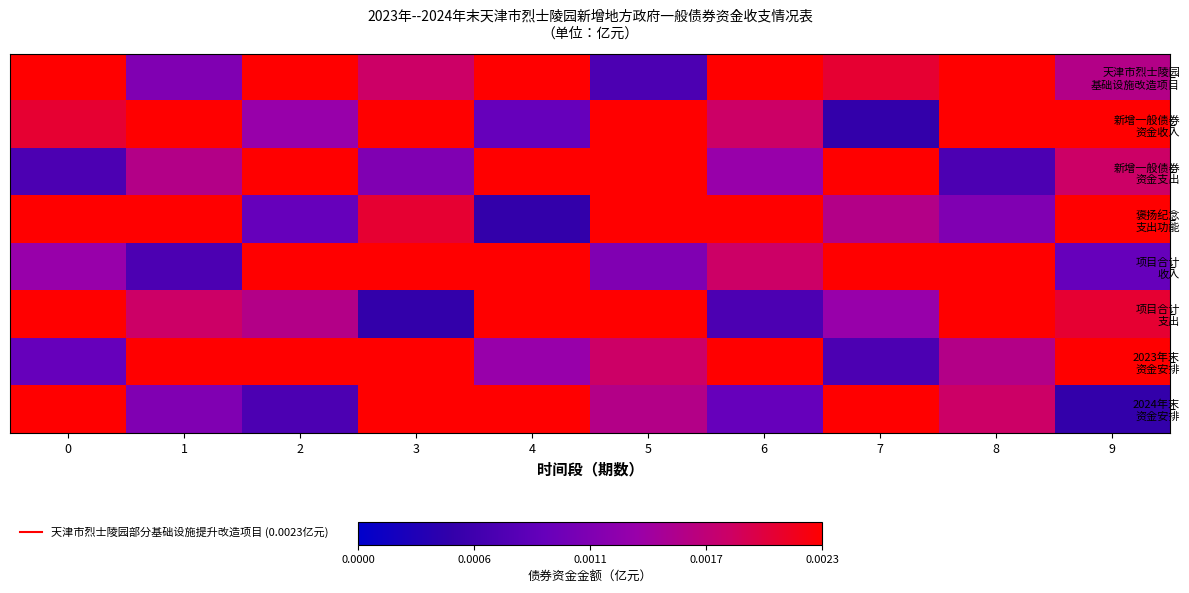

At which category is the sum across all series the highest?

3